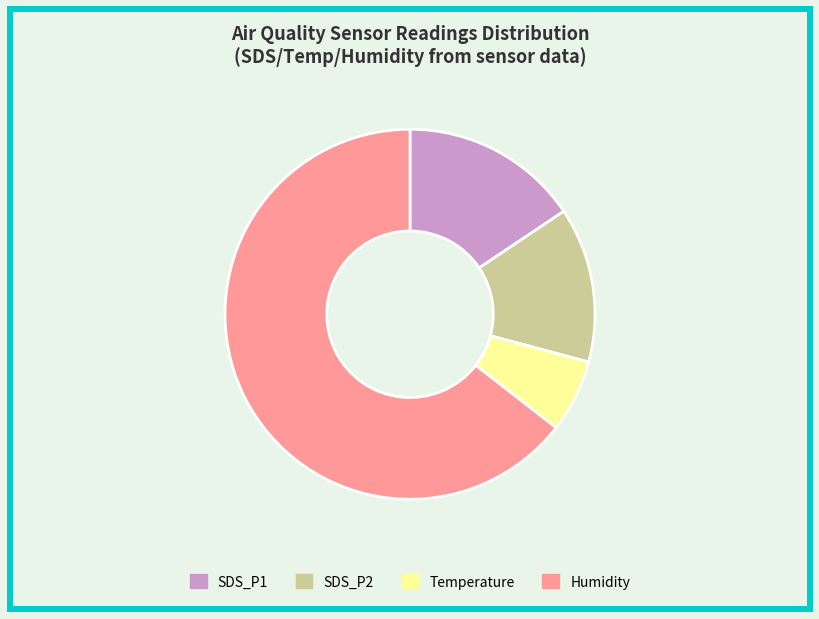

Which slice is the largest?

Humidity